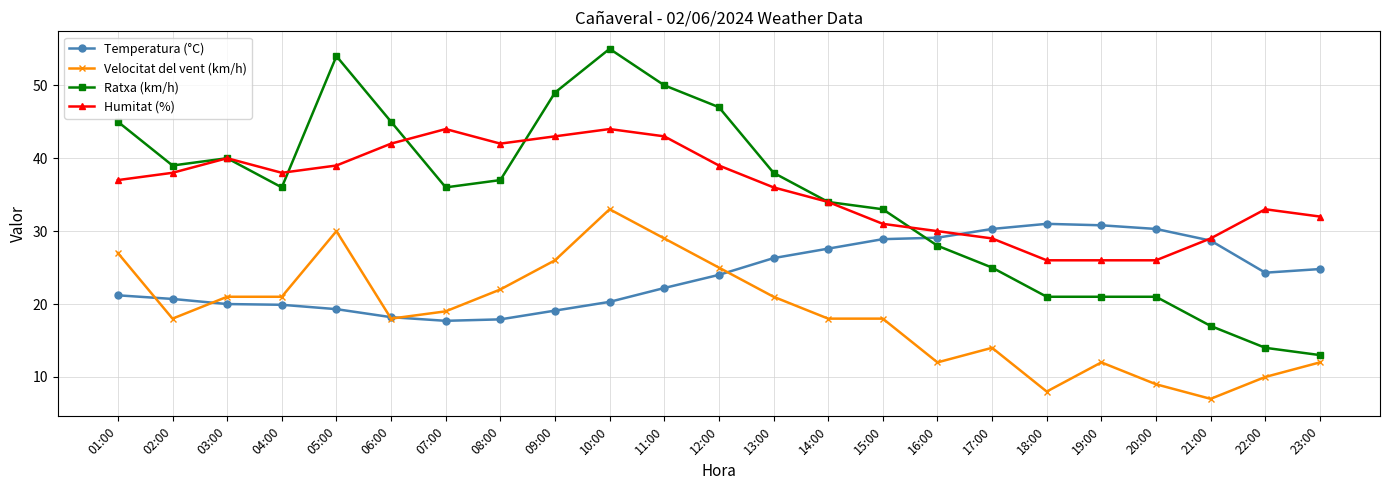

Which series changed the most between 10:00 and 20:00?

Ratxa (km/h)